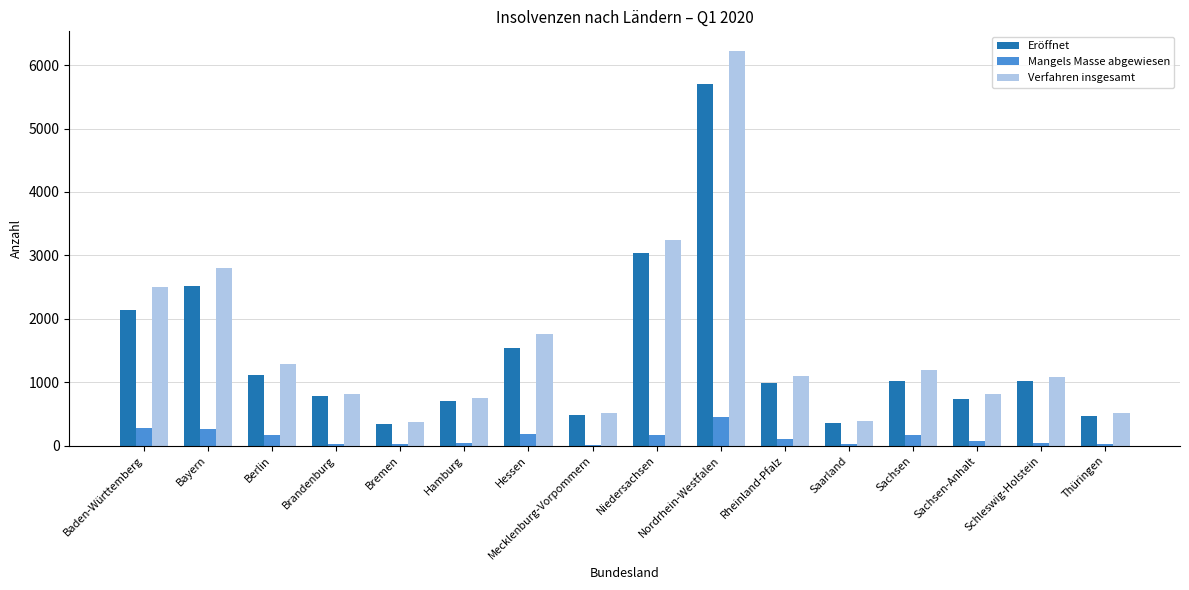

What are all the series names shown in the legend?

Eröffnet, Mangels Masse abgewiesen, Verfahren insgesamt